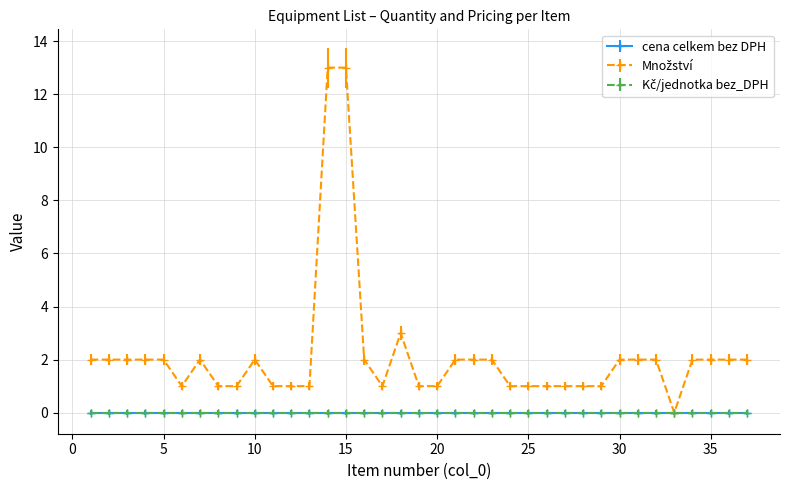

How many lines are shown in the chart?

3